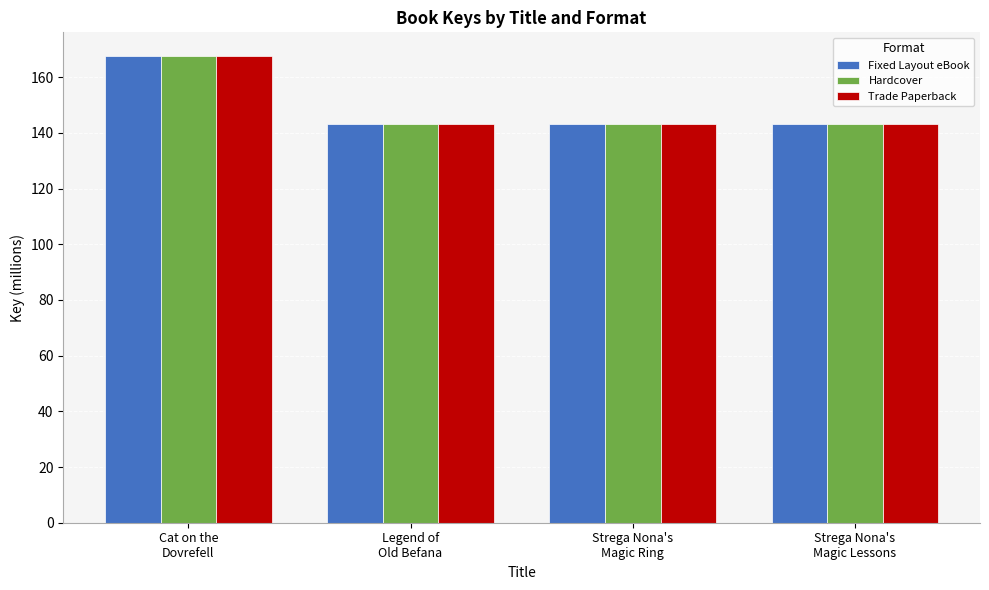

What is the greatest value displayed?

167.7